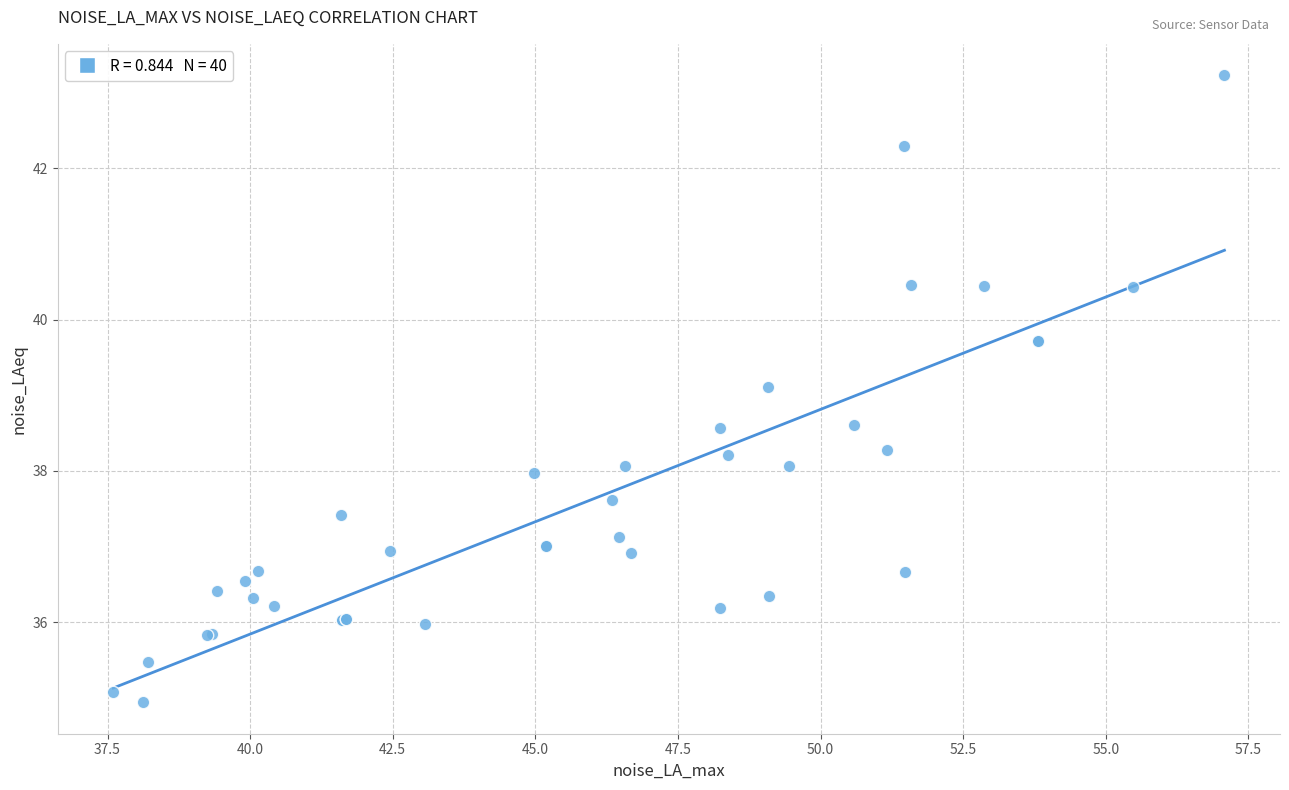

What Y value in the scatter plot is closest to 39?

39.1